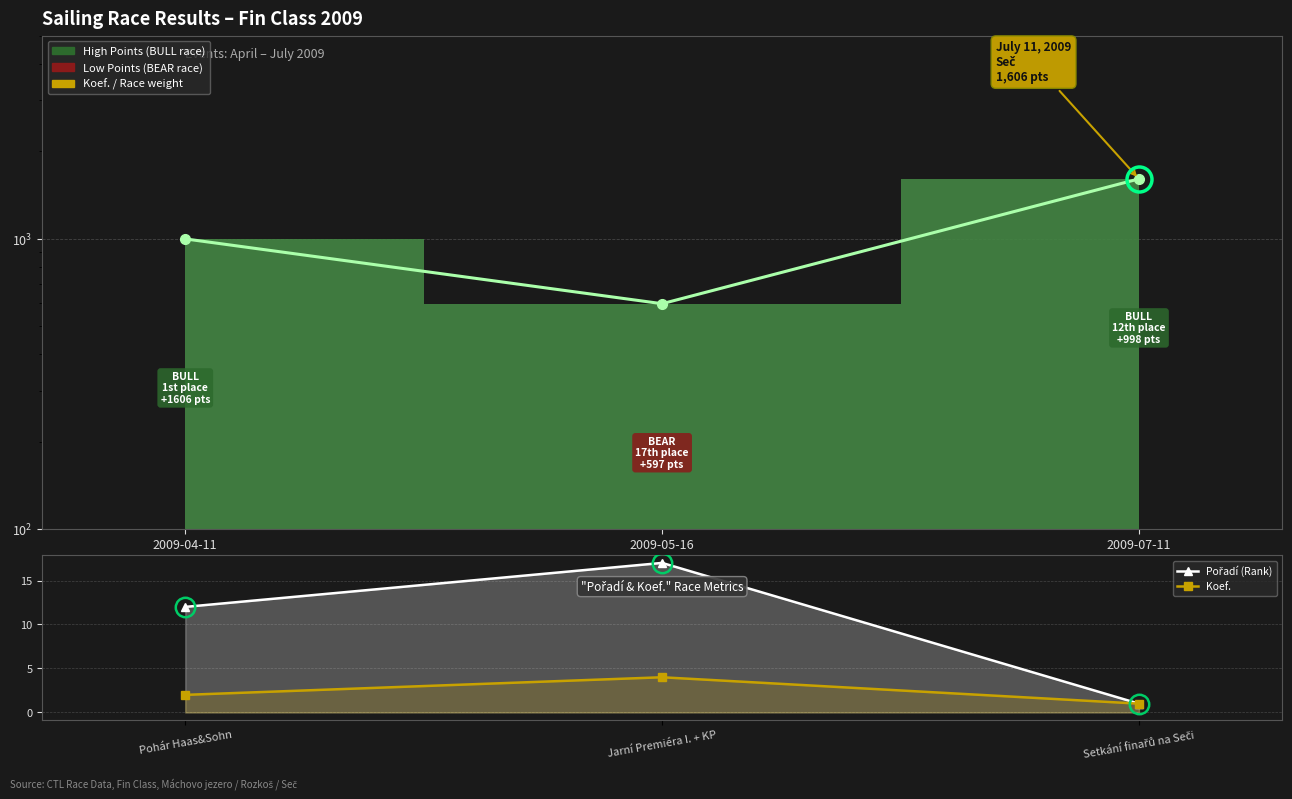

What is the sum of all Pořadí (Rank) values?

30